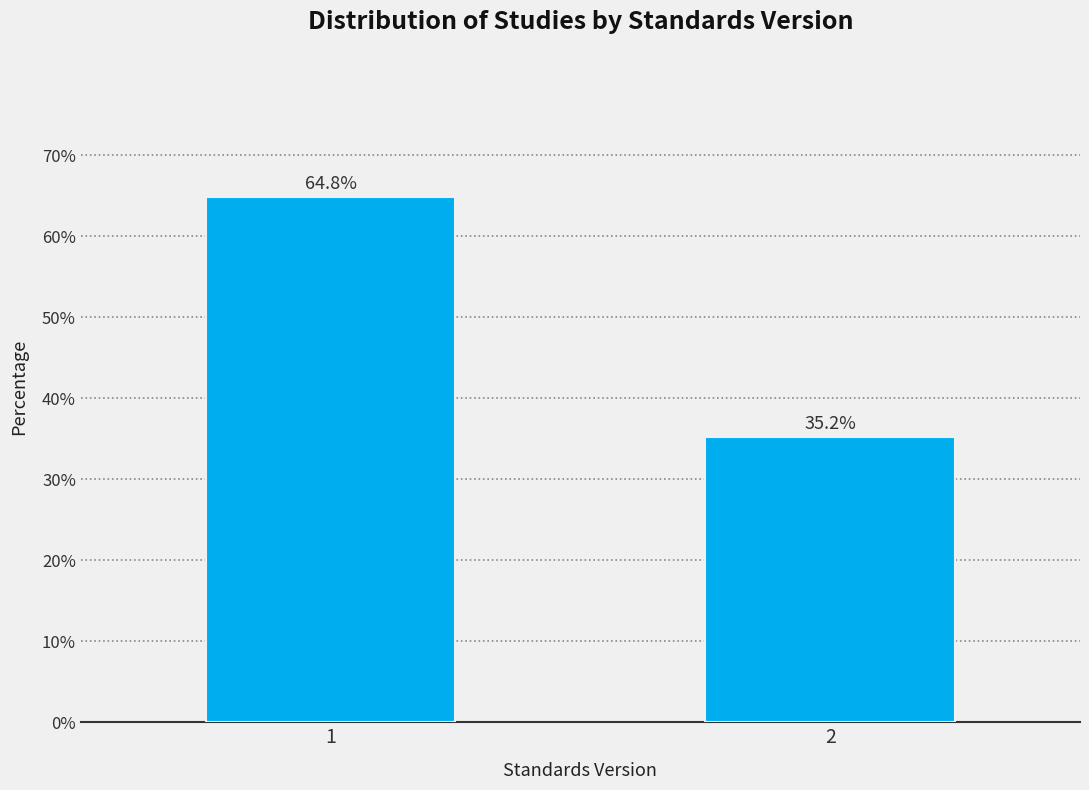

Reading right to left, transcribe all the data shown in this chart.

2=35.2	1=64.8